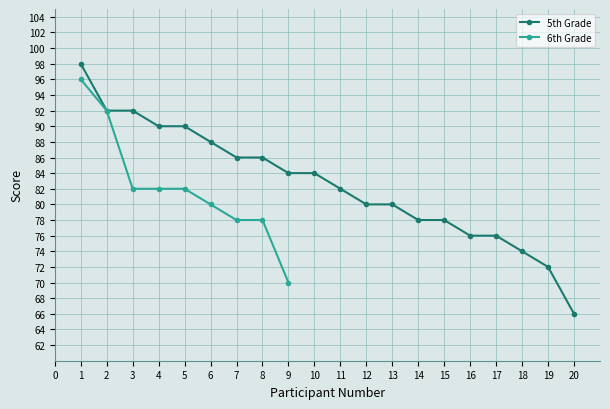

What is the difference between the values at 15 and 6?

10